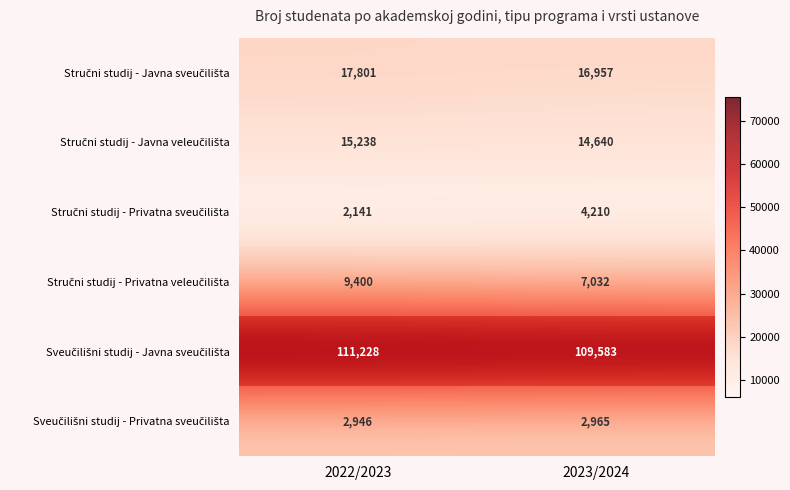

Which category has the lowest value in the Stručni studij - Javna veleučilišta series?

2023/2024